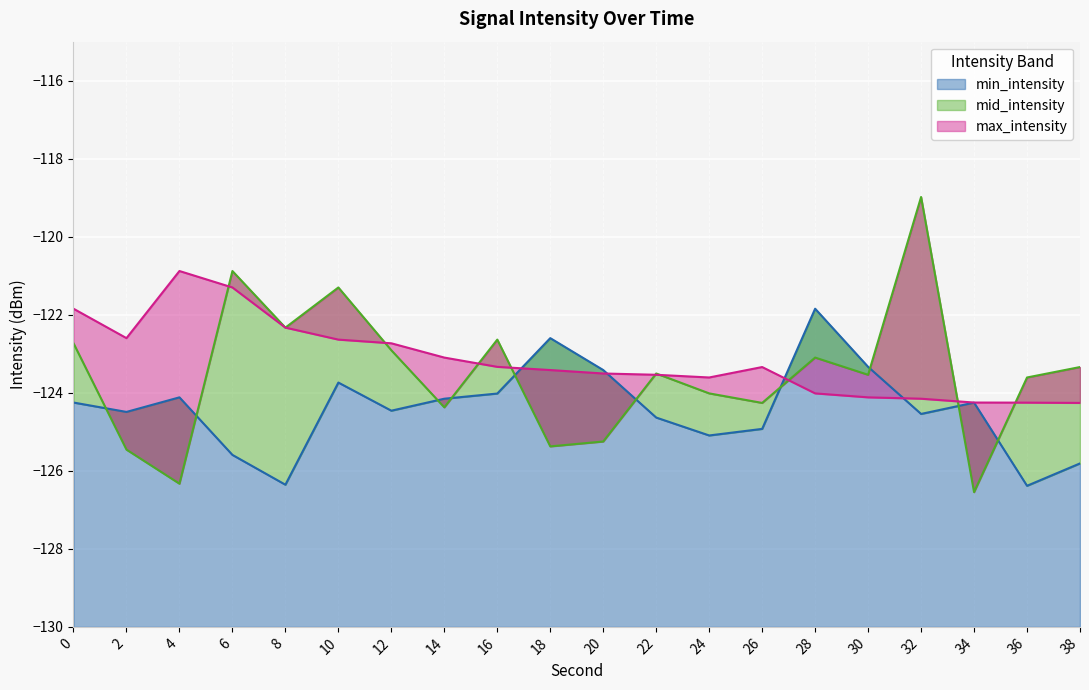

How many intersections are there between min_intensity and mid_intensity?

10